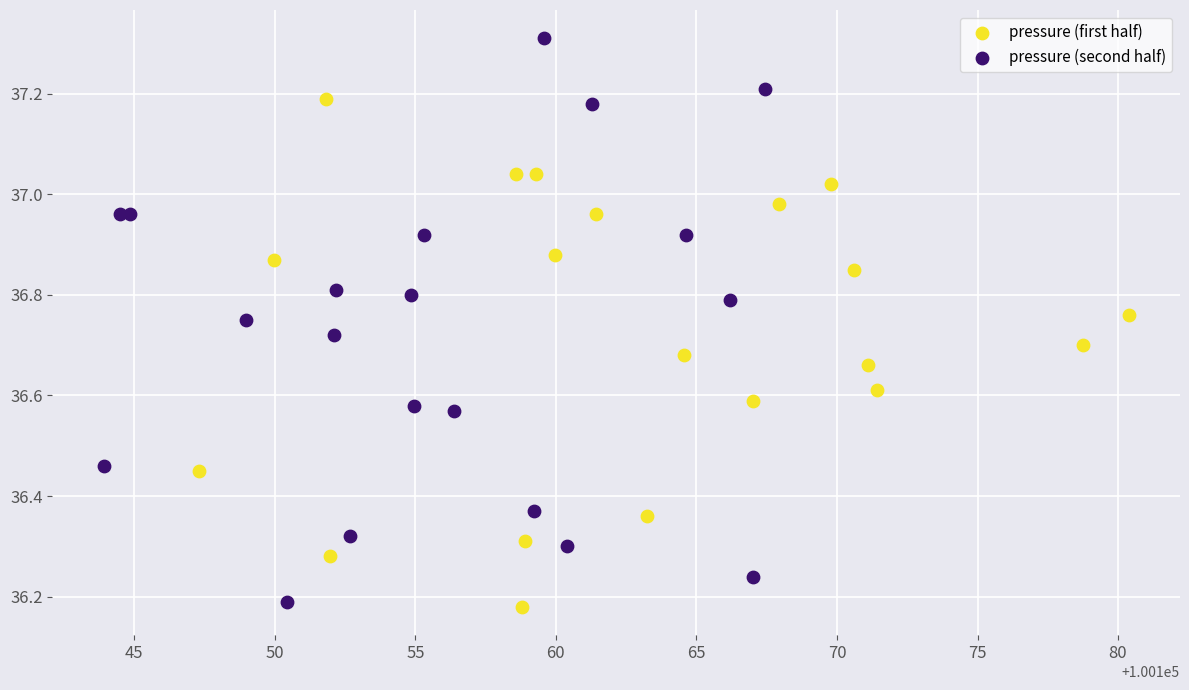

Which series has the widest spread of Y values?

pressure (second half)